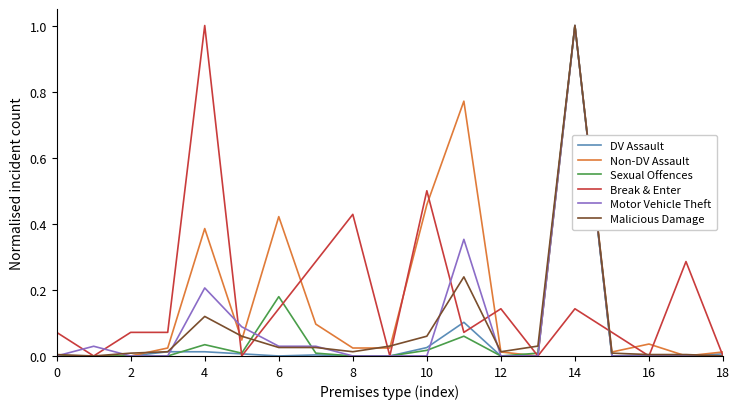

What is the greatest value displayed?

1.0